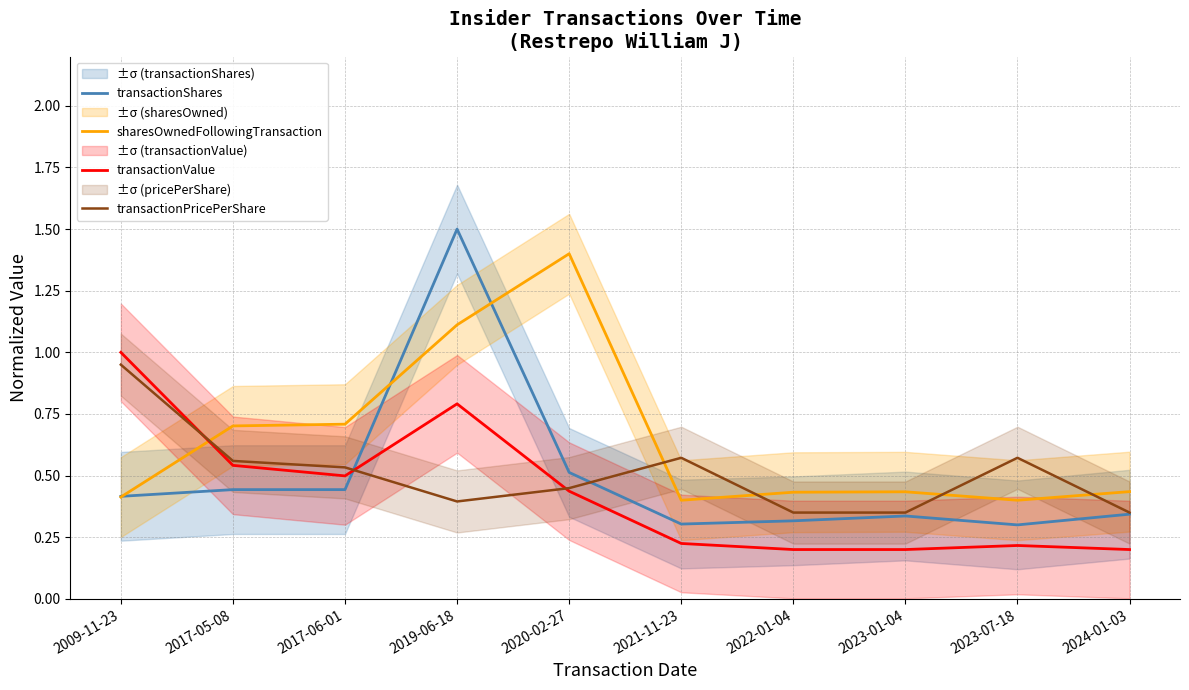

What is the label of the 6th point from the right?

2020-02-27